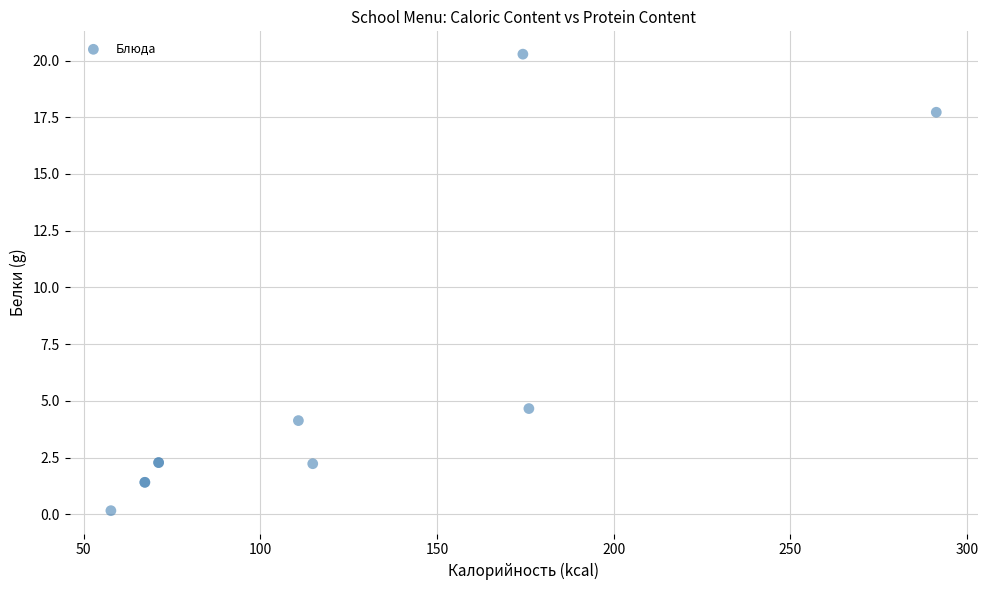

What Y value in the scatter plot is closest to 10?

4.7